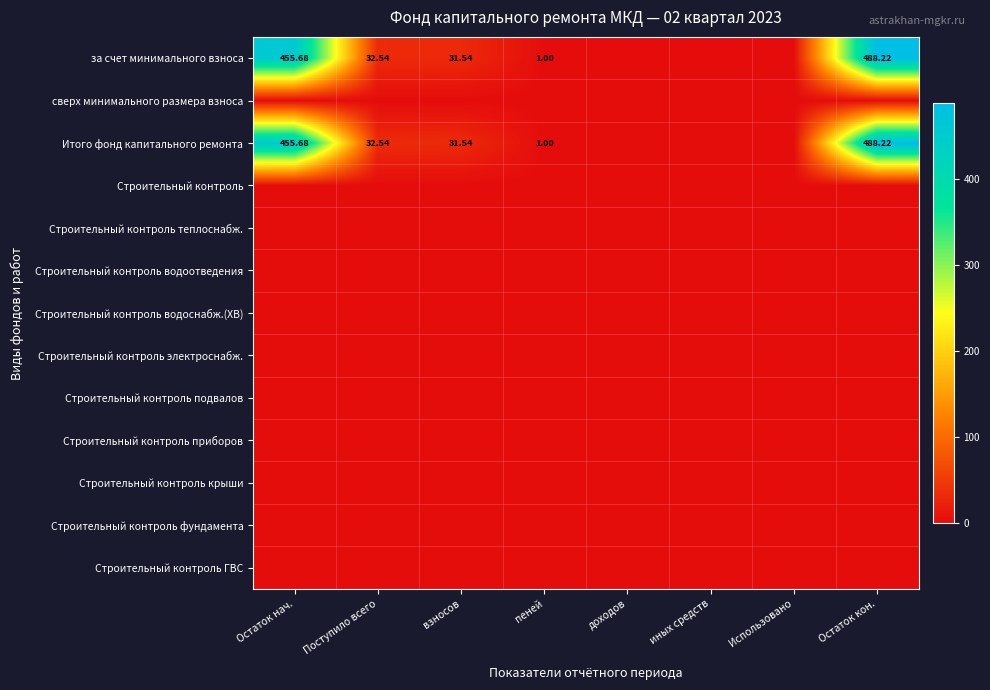

Is it true that Строительный контроль крыши equals 0.0 at Остаток кон.?

True